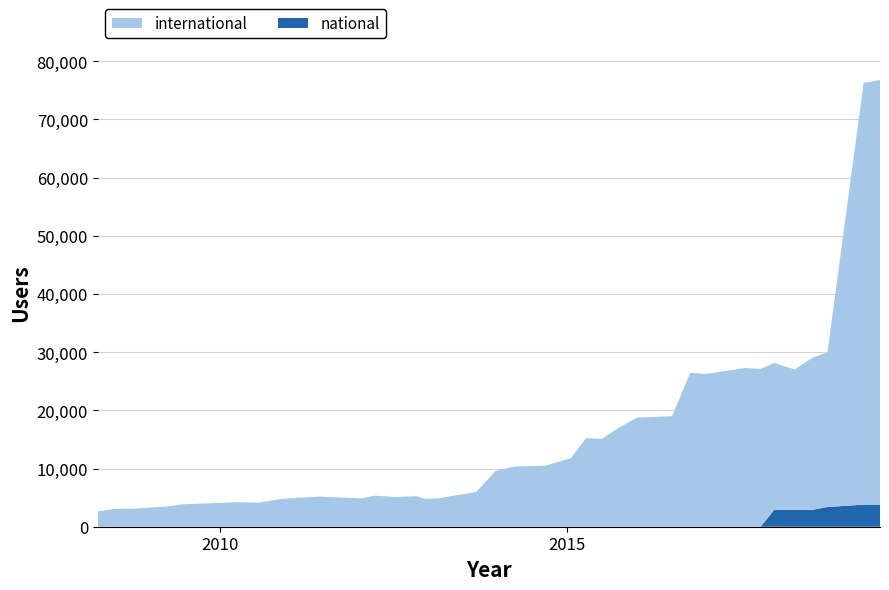

Reading right to left, list all the values displayed in this chart.

international: 2019-07-01=72941	2019-04-06=72475	2018-09-28=26585	2018-07-11=26119	2018-04-09=24131	2017-12-22=25228	2017-10-12=27126	2017-07-24=27278	2016-12-27=26252	2016-10-07=26427	2016-07-04=18990	2016-04-05=18883	2016-01-04=18756	2015-10-01=17079	2015-07-03=15099	2015-04-09=15215	2015-01-19=11770	2014-09-08=10489	2014-03-28=10331	2013-12-20=9595	2013-09-10=5991	2013-07-09=5626	2013-05-21=5382	2013-02-20=4859	2012-12-11=4797	2012-10-31=5246	2012-07-13=5105	2012-03-26=5338	2012-01-18=4873	2011-06-10=5171	2011-02-21=4988	2010-11-17=4757	2010-07-26=4145	2010-04-01=4211	2009-06-17=3853	2009-04-06=3493	2008-12-17=3267	2008-10-10=3103	2008-06-27=3056	2008-04-01=2627
national: 2019-07-01=3801	2019-04-06=3801	2018-09-28=3392	2018-07-11=2903	2018-04-09=2903	2017-12-22=2903	2017-10-12=0	2017-07-24=0	2016-12-27=0	2016-10-07=0	2016-07-04=0	2016-04-05=0	2016-01-04=0	2015-10-01=0	2015-07-03=0	2015-04-09=0	2015-01-19=0	2014-09-08=0	2014-03-28=0	2013-12-20=0	2013-09-10=0	2013-07-09=0	2013-05-21=0	2013-02-20=0	2012-12-11=0	2012-10-31=0	2012-07-13=0	2012-03-26=0	2012-01-18=0	2011-06-10=0	2011-02-21=0	2010-11-17=0	2010-07-26=0	2010-04-01=0	2009-06-17=0	2009-04-06=0	2008-12-17=0	2008-10-10=0	2008-06-27=0	2008-04-01=0